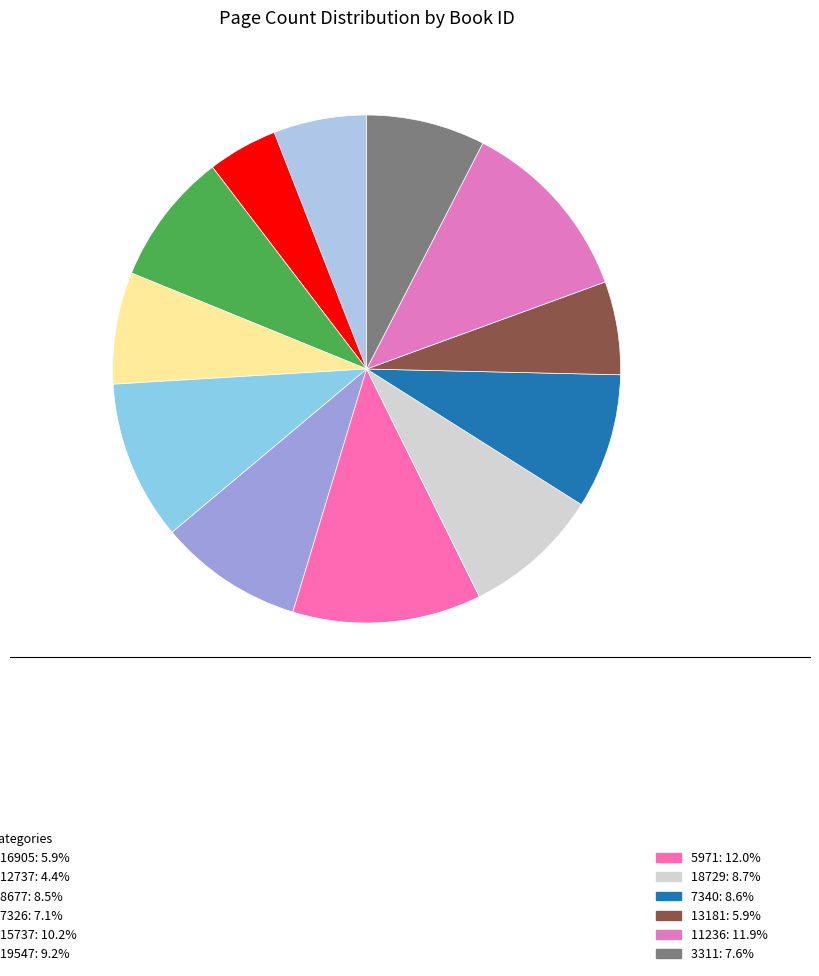

Count the number of slices in the pie.

12